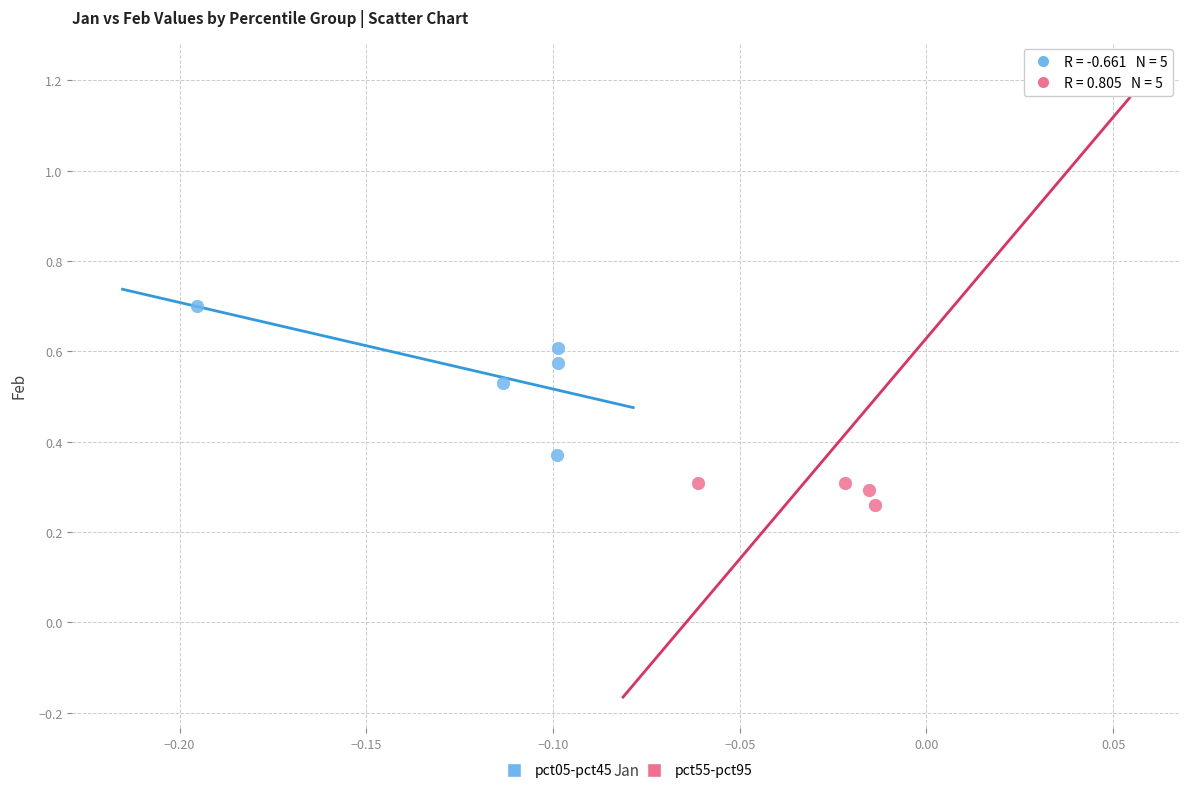

Which series reaches the minimum Y coordinate?

pct55-pct95